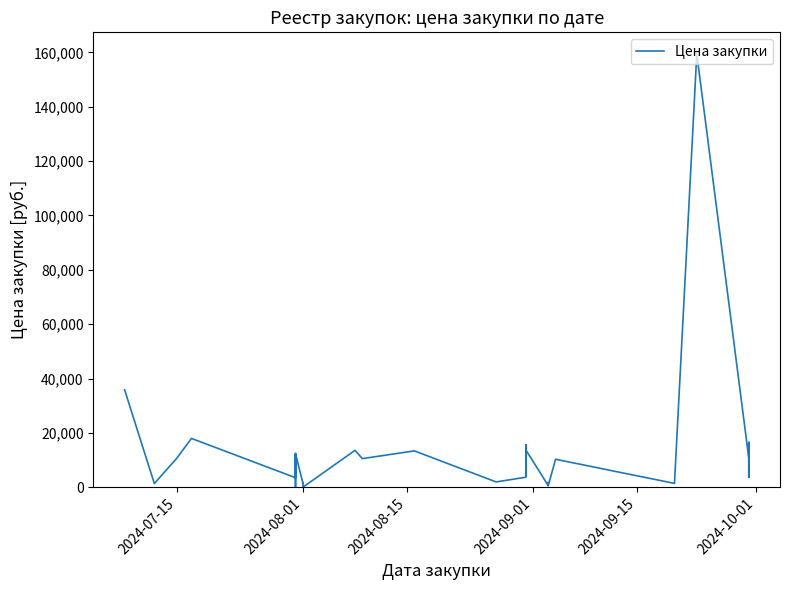

Reading left to right, transcribe all the data shown in this chart.

35880.0	1406.8	10636.6	18000.0	3540.5	12440.8	116.8	12375.6	1500.0	1750.0	400.0	220.0	128.0	50.0	50.0	60.0	13600.0	10571.7	13410.0	1992.0	3725.2	15642.0	4183.0	13741.9	700.0	1750.0	540.0	10330.3	1451.2	159390.6	10737.0	16547.4	3707.0	11901.0